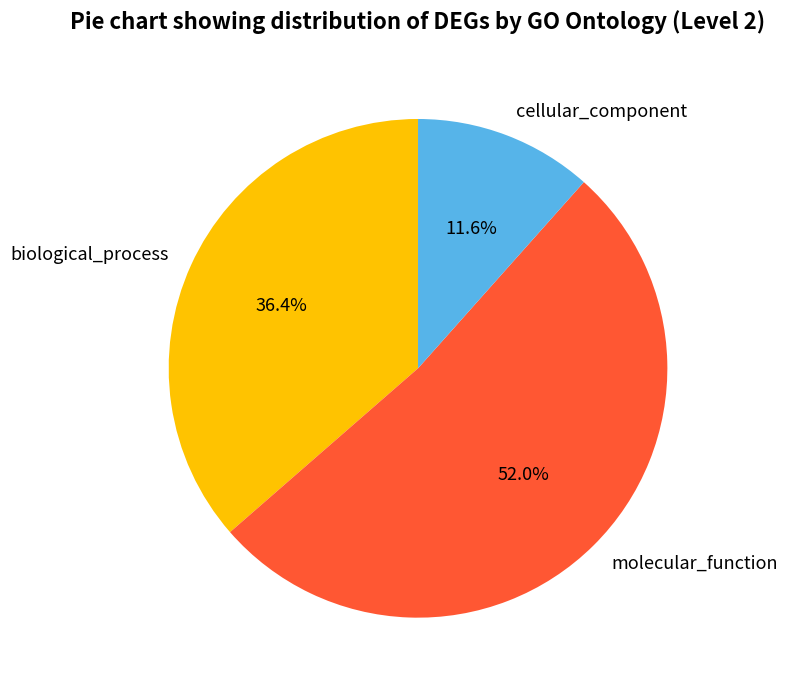

What percentage is NOT represented by cellular_component?

88.4%